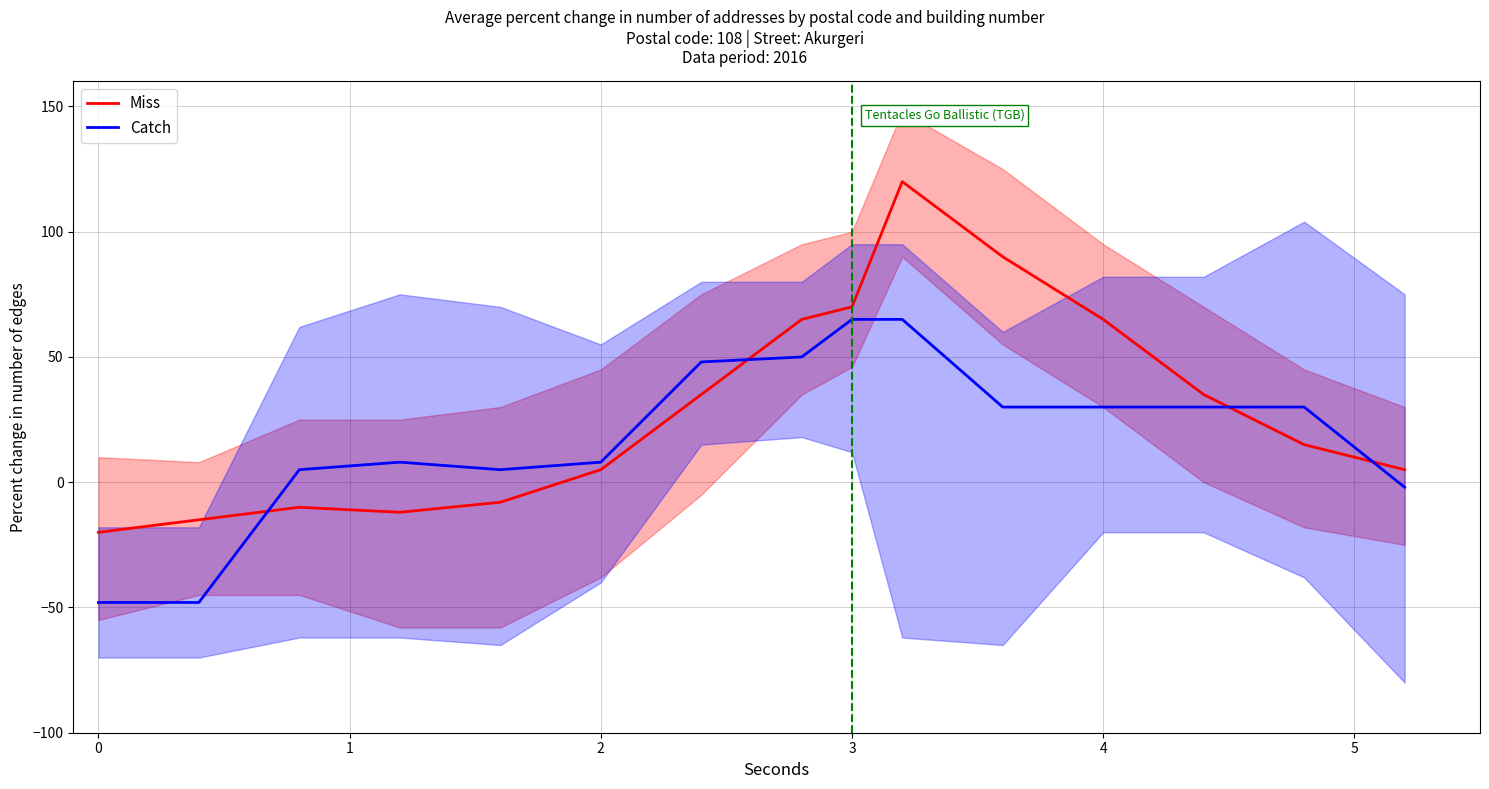

List the series in order of their peak value, lowest first.

Catch, Miss